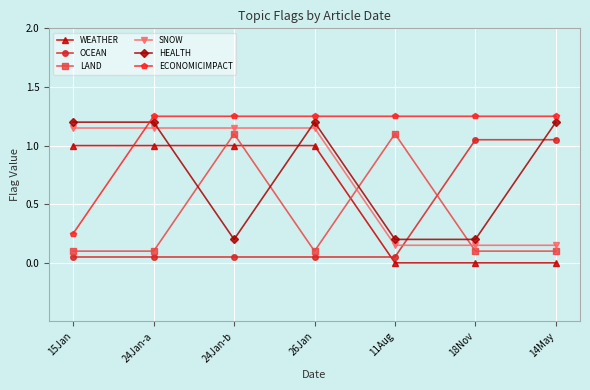

What is the difference between the OCEAN values at 14May and 26Jan?

1.0